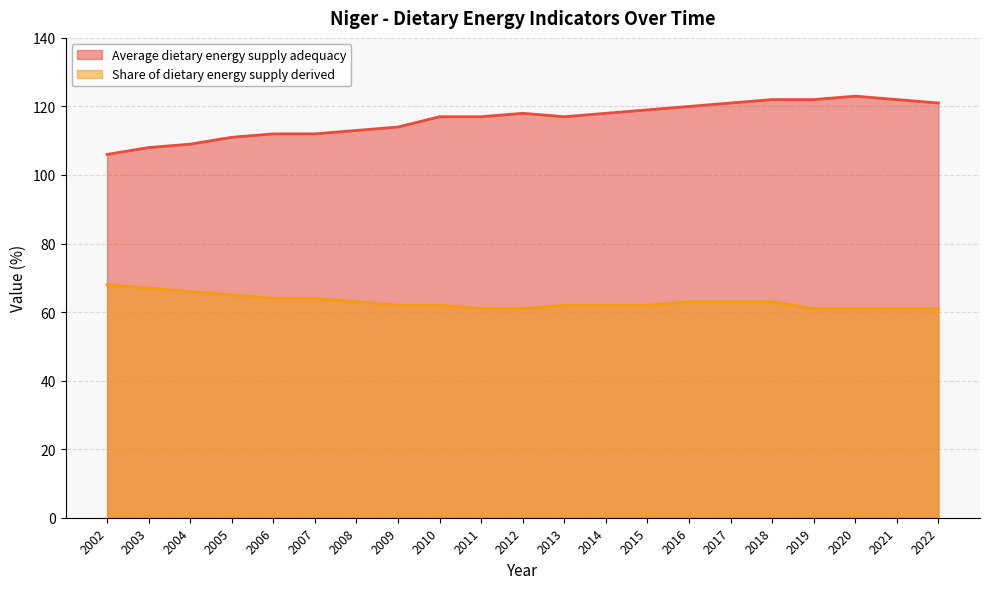

List the labels in order of Average dietary energy supply adequacy value, largest first.

2020, 2018, 2019, 2021, 2017, 2022, 2016, 2015, 2012, 2014, 2010, 2011, 2013, 2009, 2008, 2006, 2007, 2005, 2004, 2003, 2002